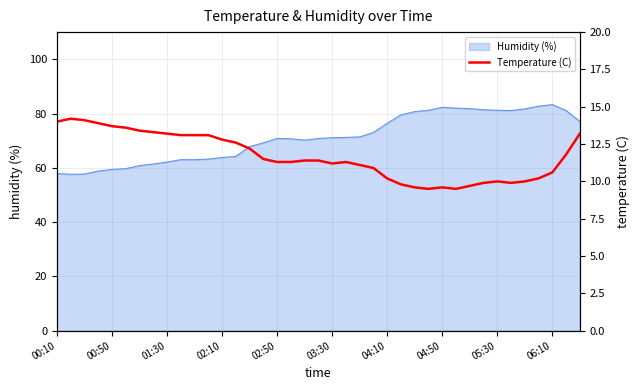

Is it true that Humidity (%) equals 76.4 at 04:10?

True